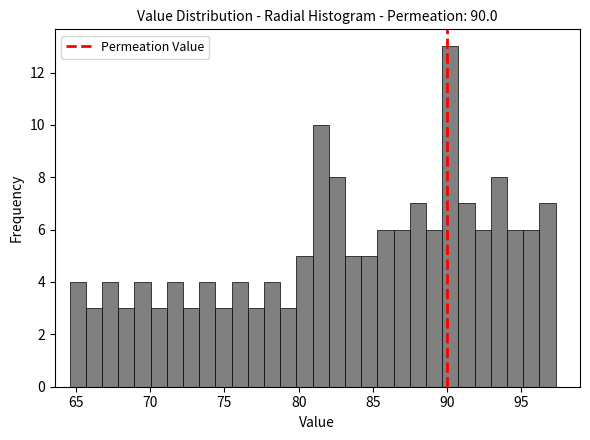

Read against the x-axis, roughly where is the centre of the tallest bar?

90.0